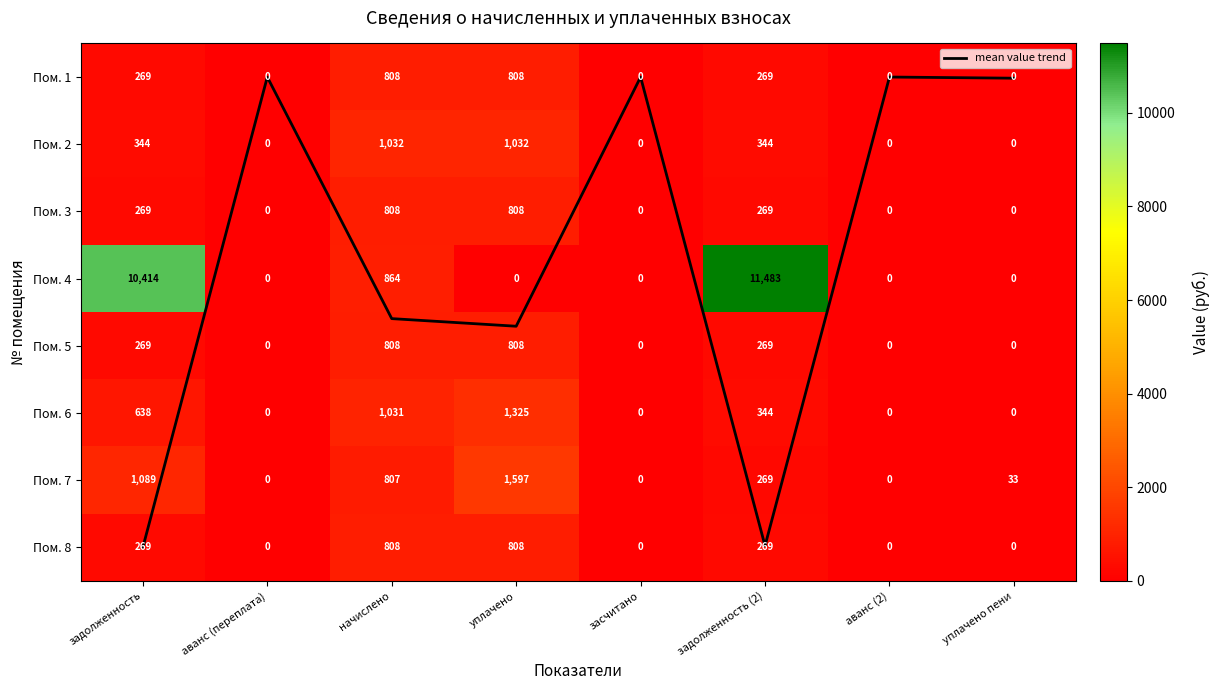

Read the mean value trend value at уплачено.

3.7